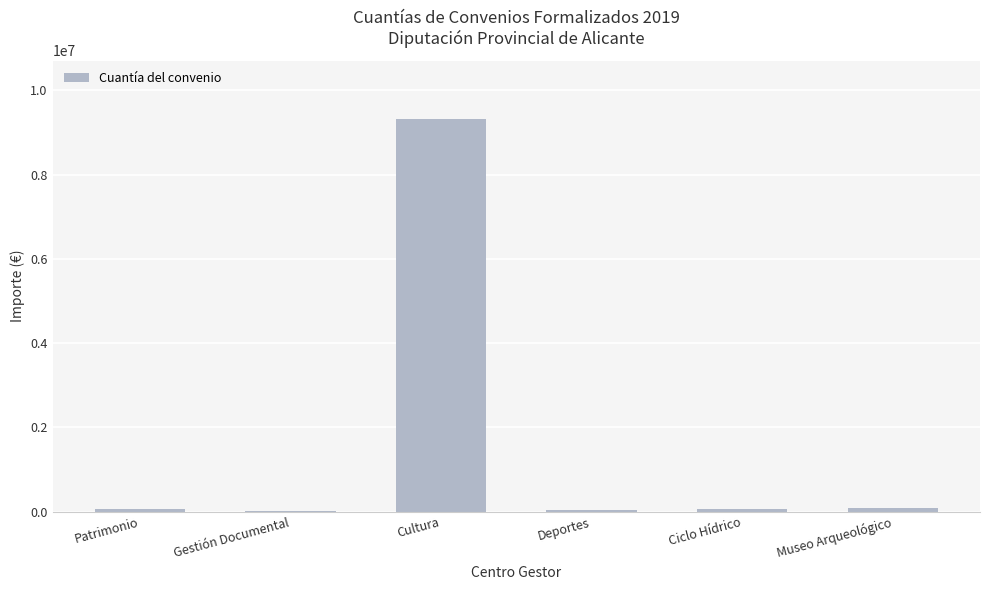

The chart shows a value of 9312467.0 at Cultura. True or false?

True